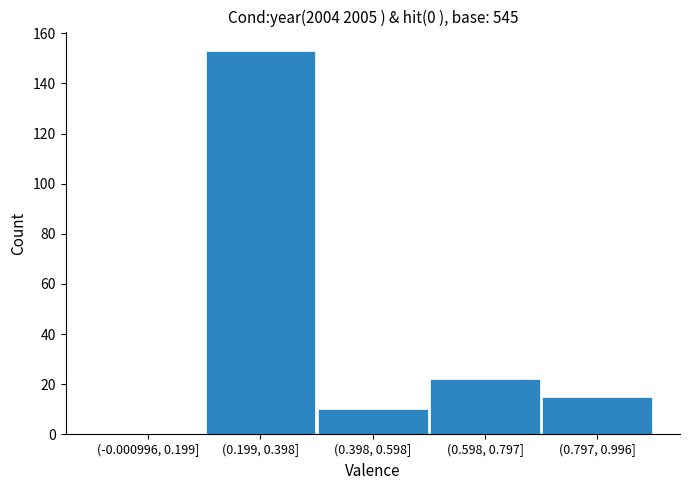

Reading left to right, transcribe all the data shown in this chart.

(-0.000996, 0.199]=0	(0.199, 0.398]=153	(0.398, 0.598]=10	(0.598, 0.797]=22	(0.797, 0.996]=15